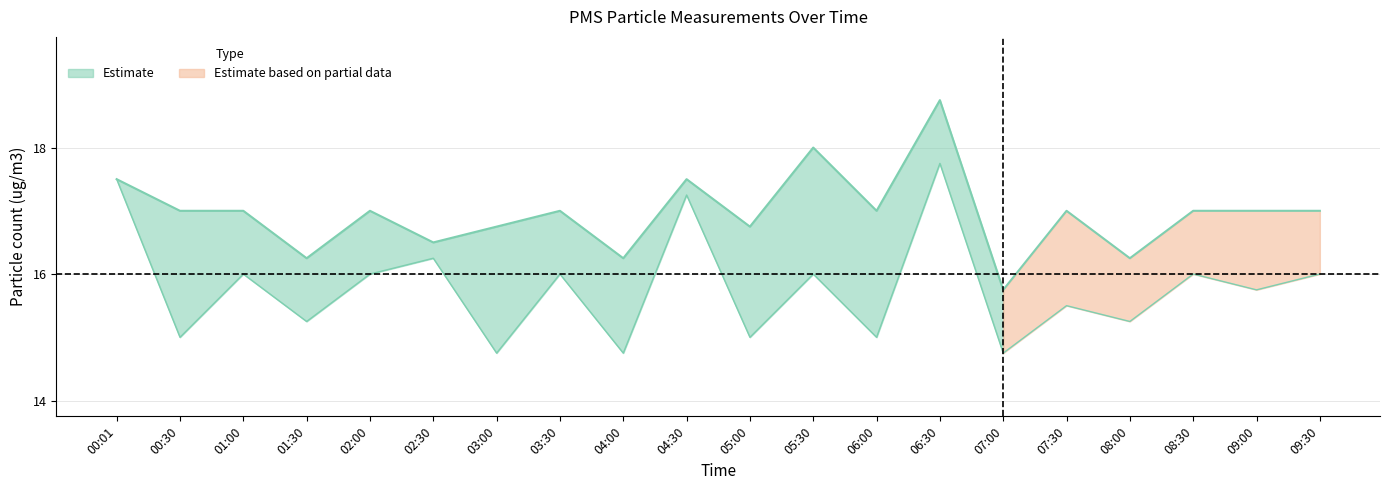

How many lines are shown in the chart?

2